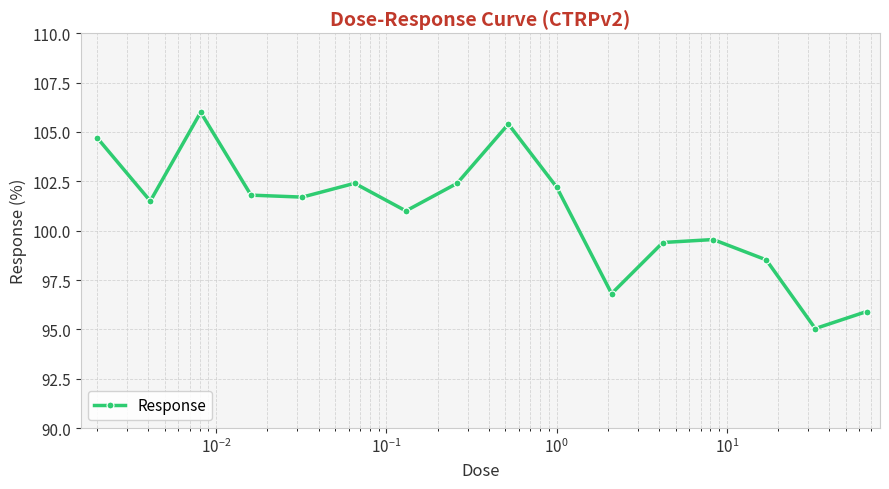

What is the value of the 8th point from the left?

102.4